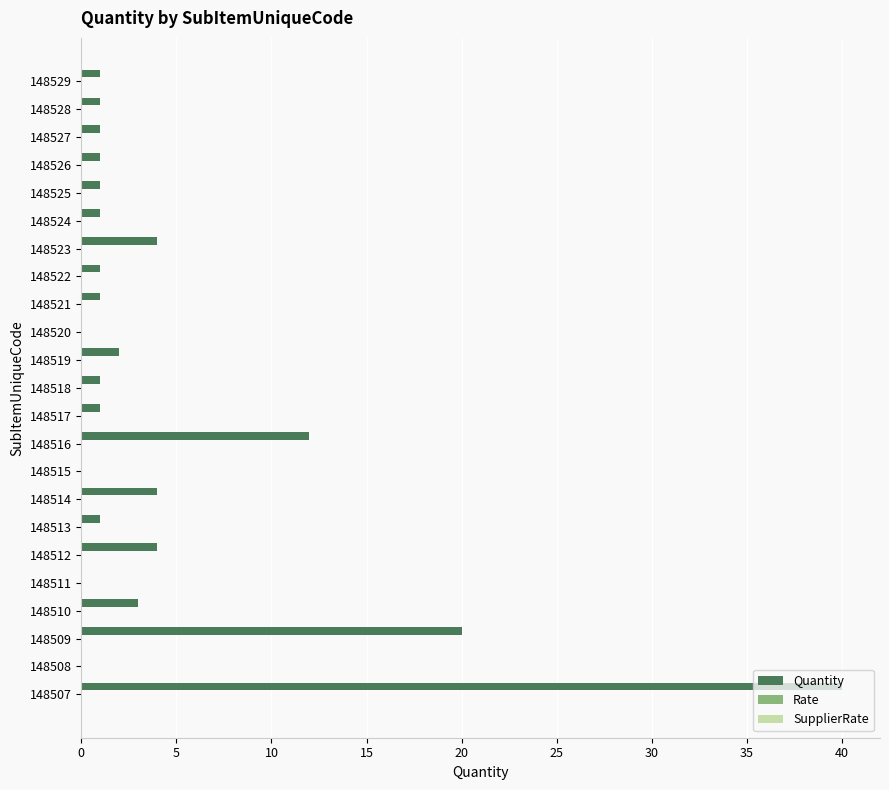

Are the bars horizontal?

Yes